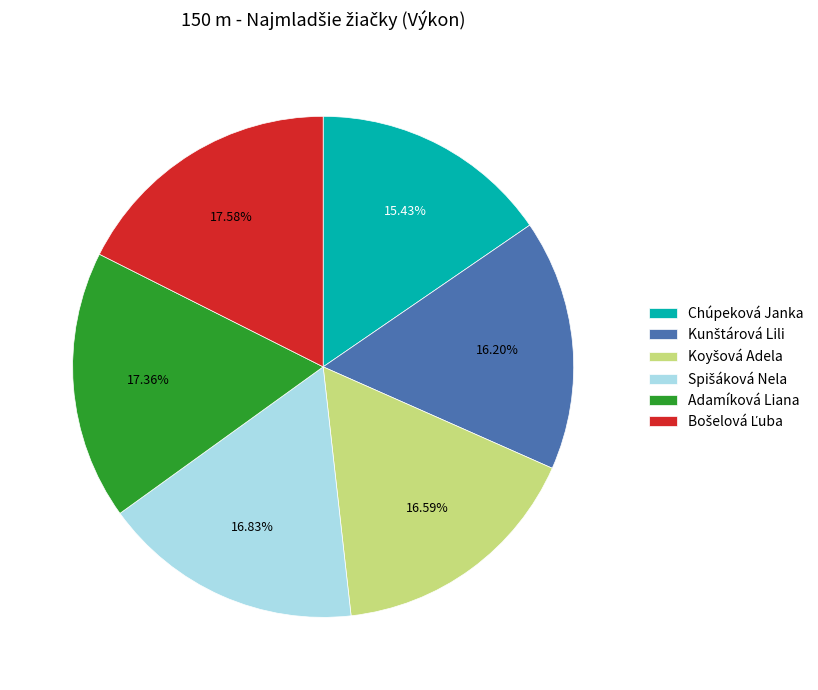

Count the number of slices in the pie.

6